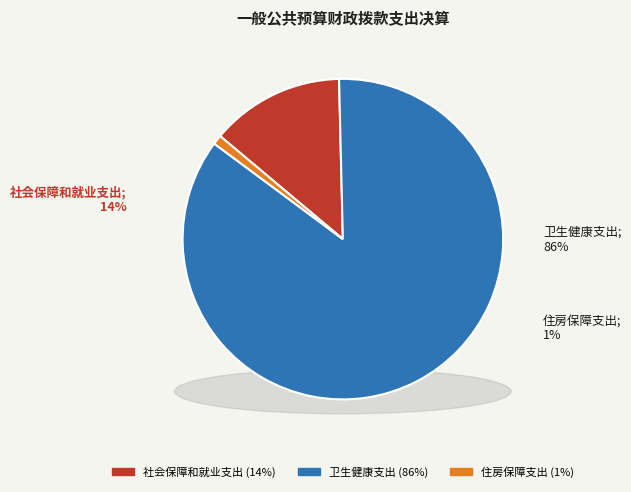

What percentage is the 住房保障支出 slice, to the nearest percent?

1%